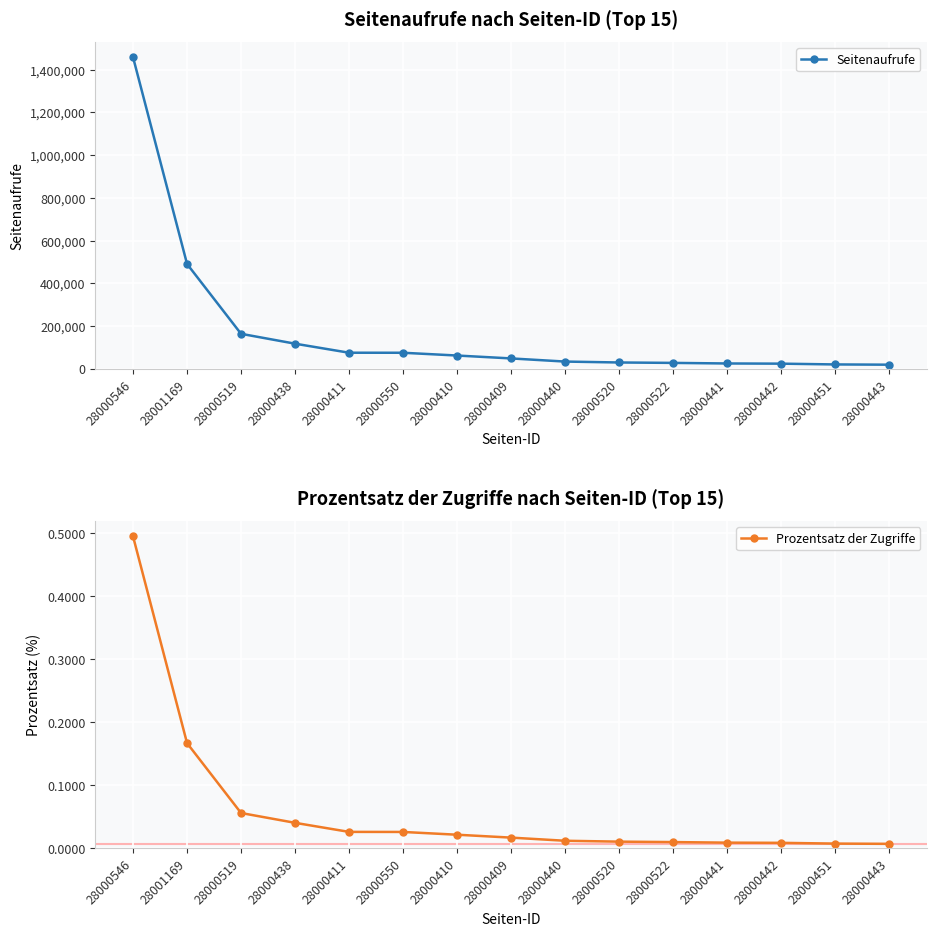

What is the difference between the maximum and minimum values in the Seitenaufrufe series?

1438100